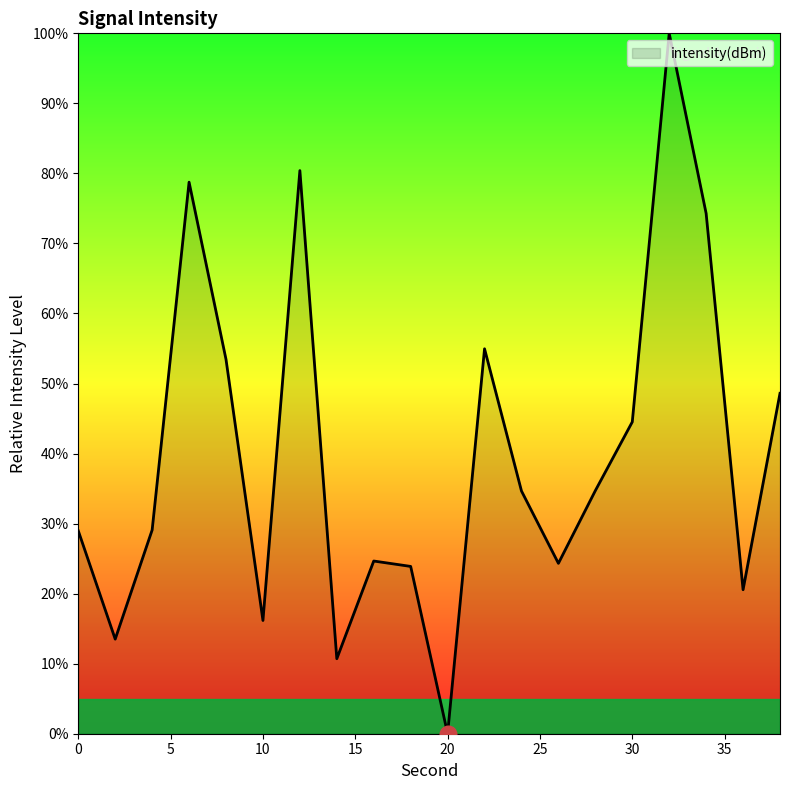

What is the maximum value shown in the chart?

100.0